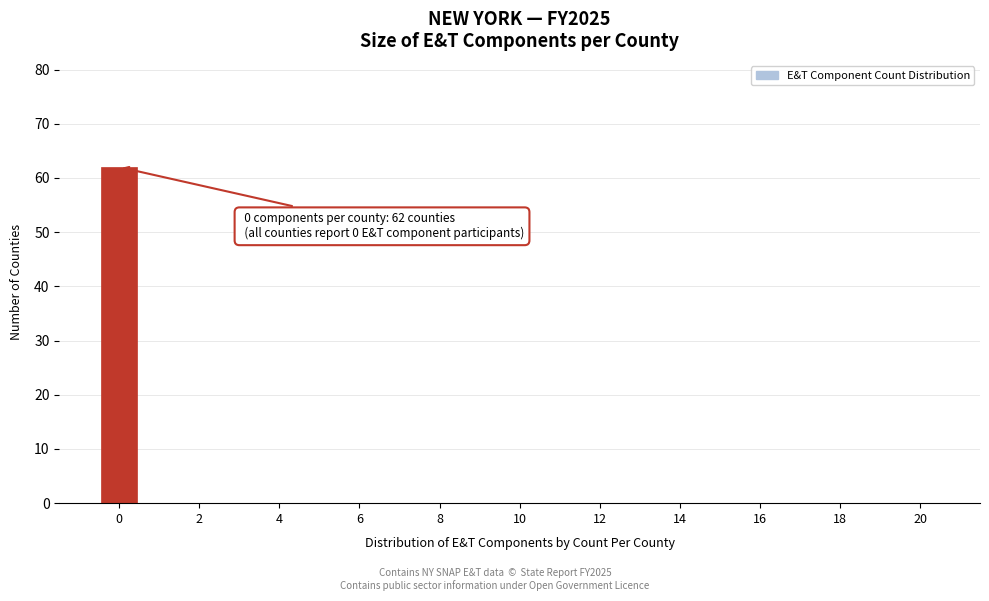

Over which range of the x-axis is the bar tallest?

-0.5 to 0.5